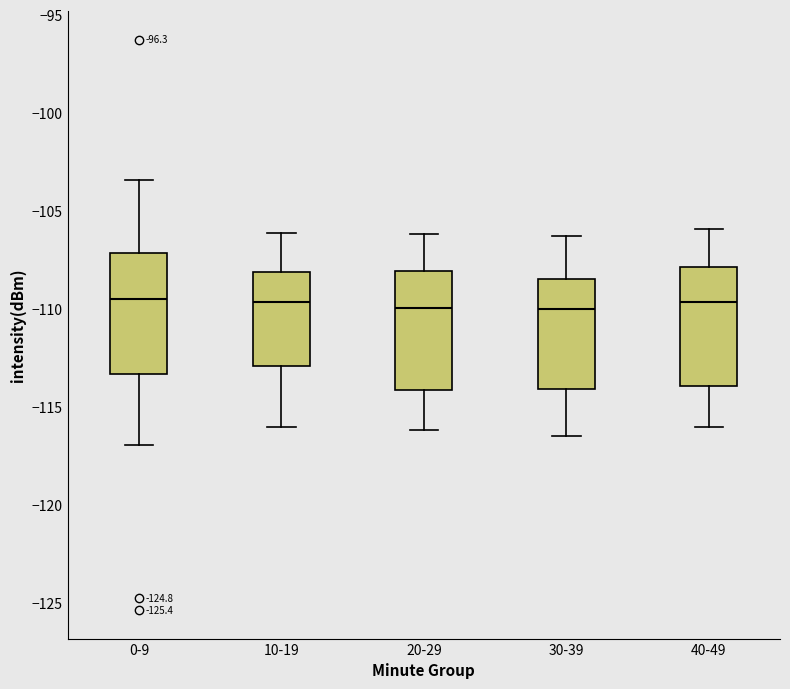

Where is the upper edge of the box for 0-9 on the y-axis? The values are not printed on the chart, so give them approximately, as read against the axis.

-107.0